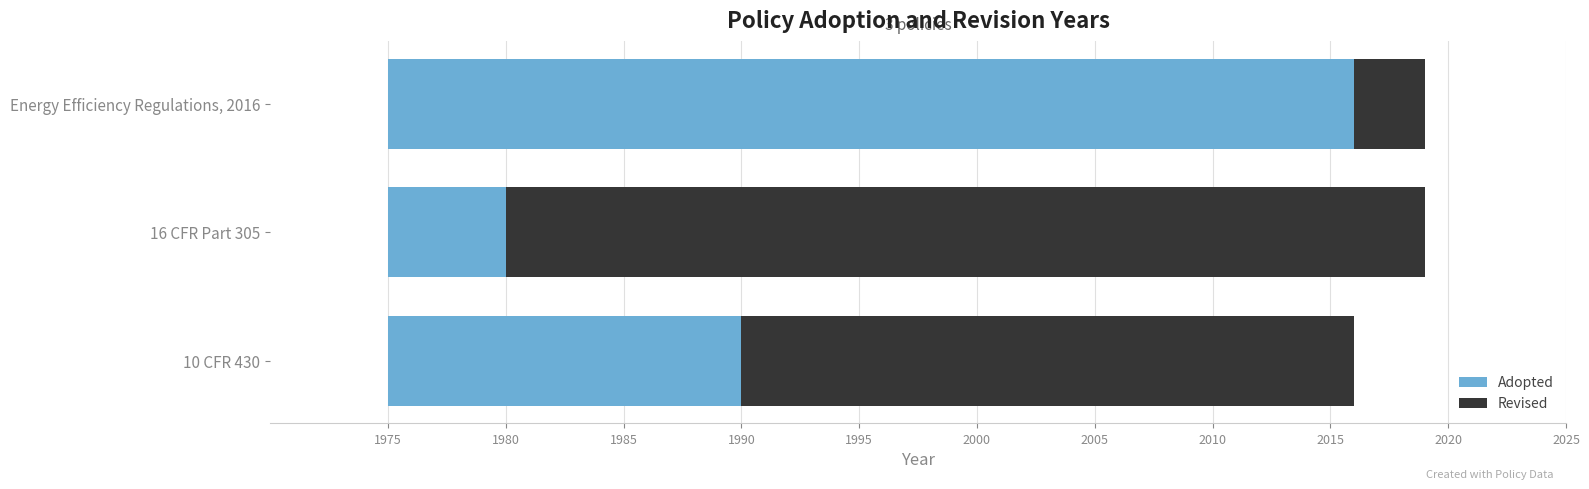

The Revised series shows 26 at 10 CFR 430. True or false?

True